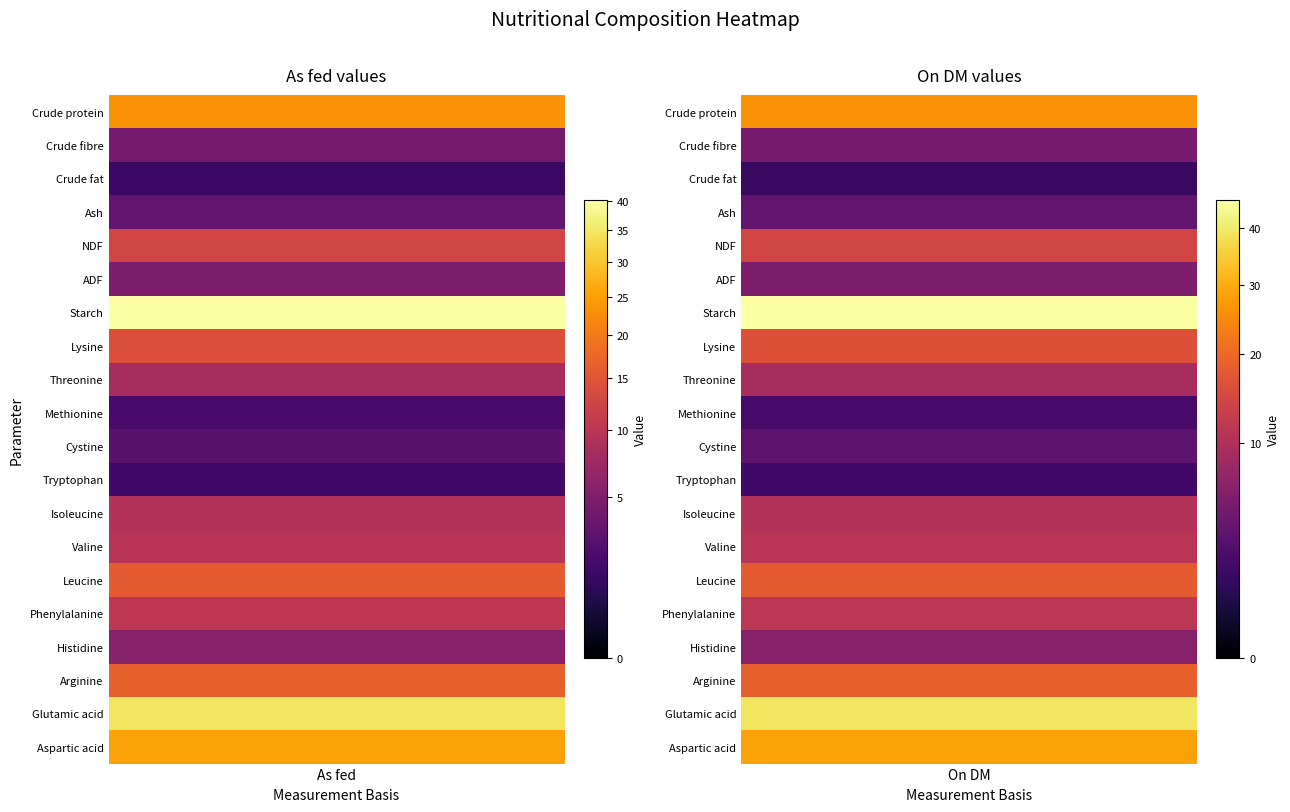

The value of NDF at 0 is 18.0. True or false?

False